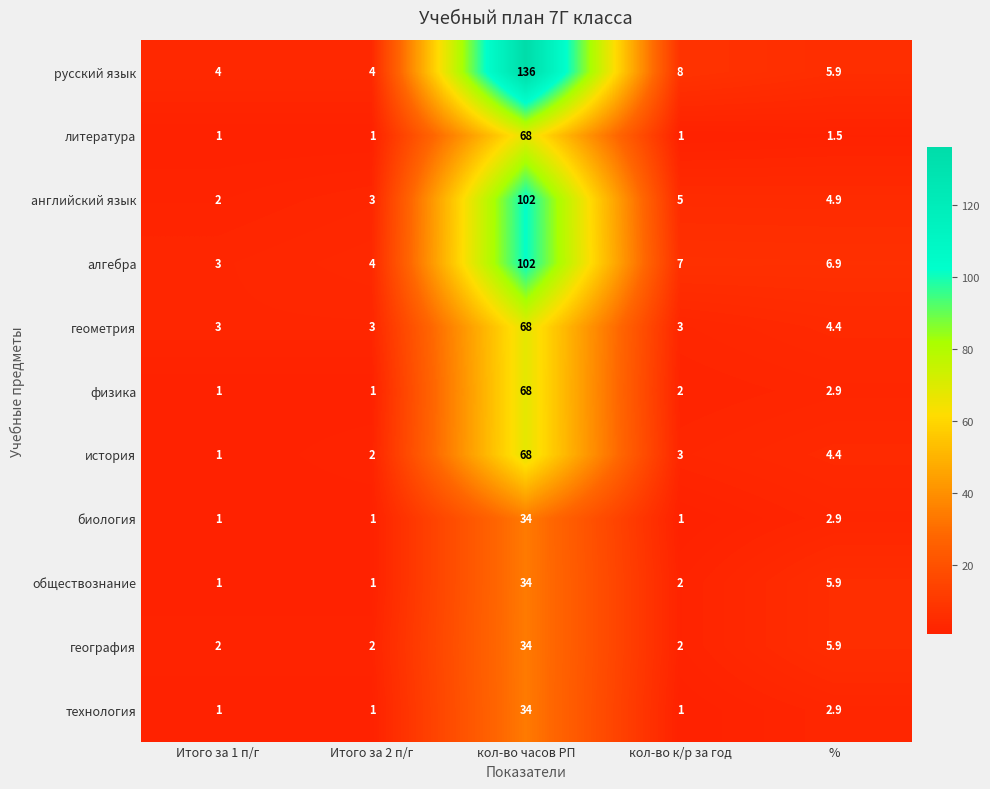

What is the highest value of the физика series?

68.0